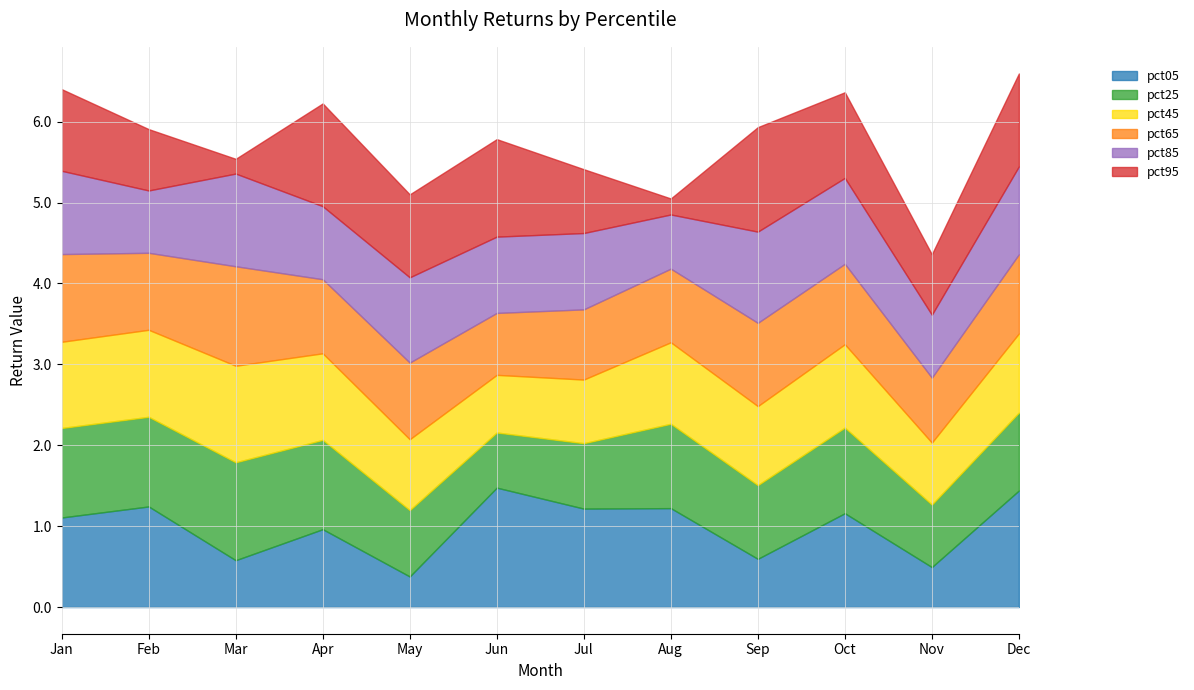

What is the total value across all series at Nov?

4.4